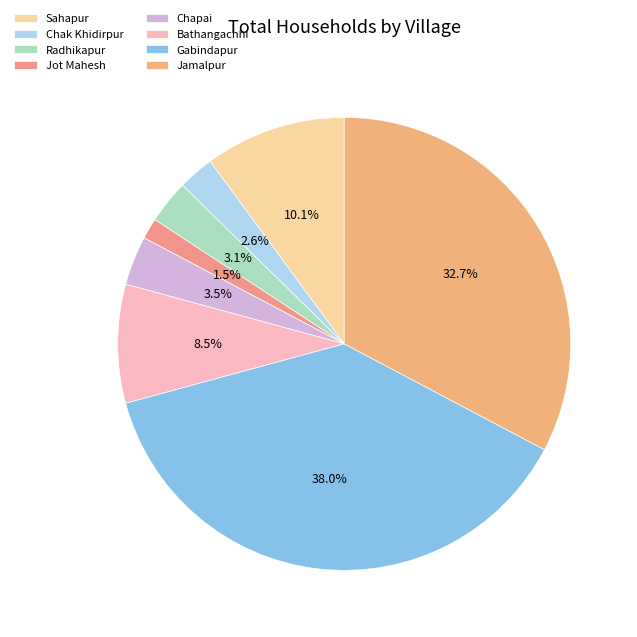

What is the largest slice in the pie chart?

Gabindapur